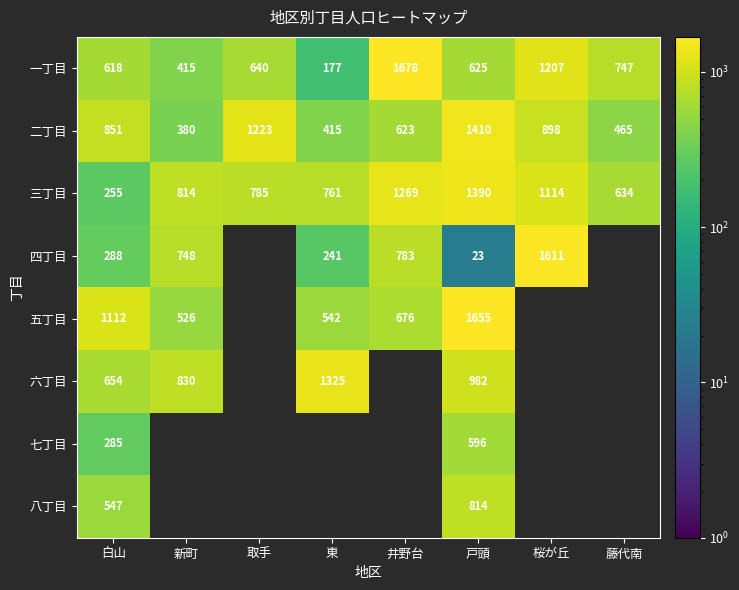

Is the value of 一丁目 at 新町 greater than the value of 四丁目 at 桜が丘?

No